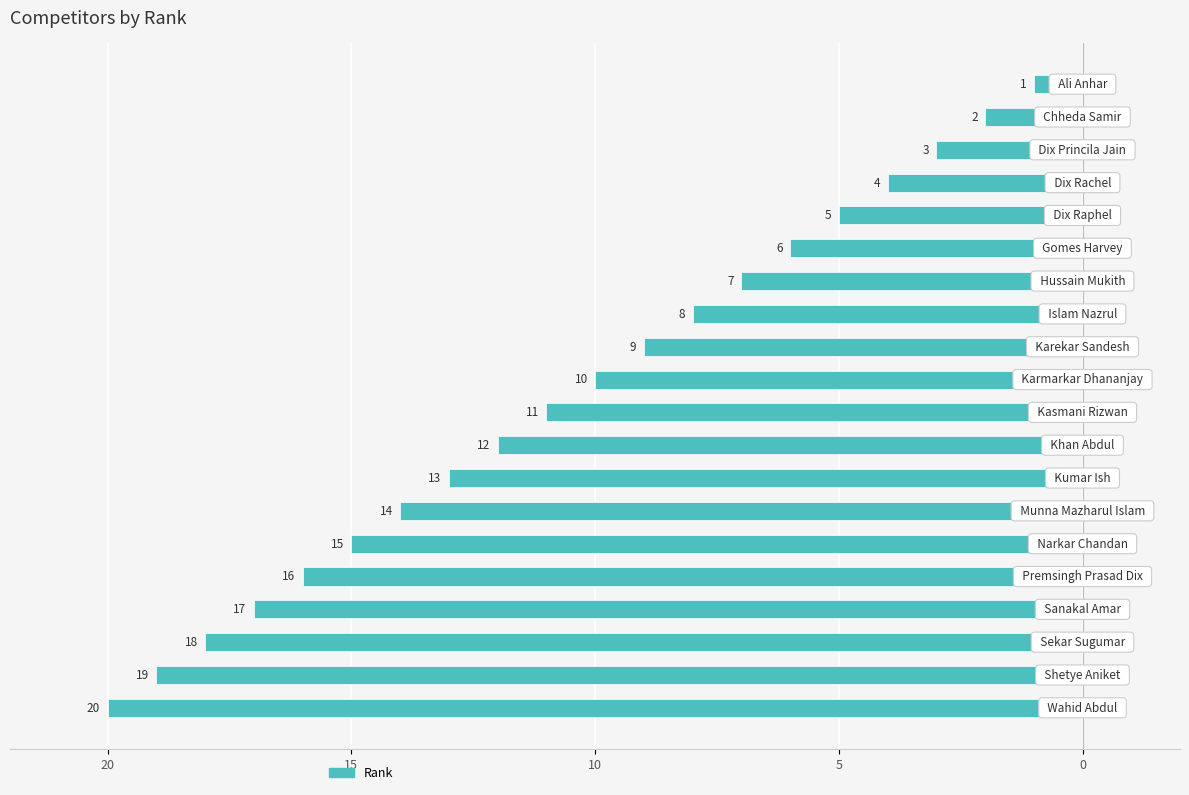

Does the chart contain any negative values?

Yes